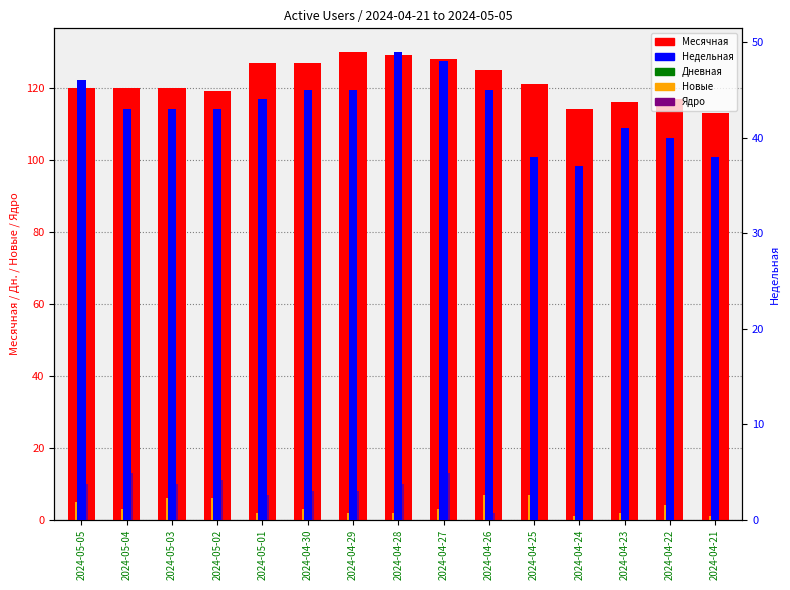

Which label corresponds to the largest value in the chart?

2024-04-29